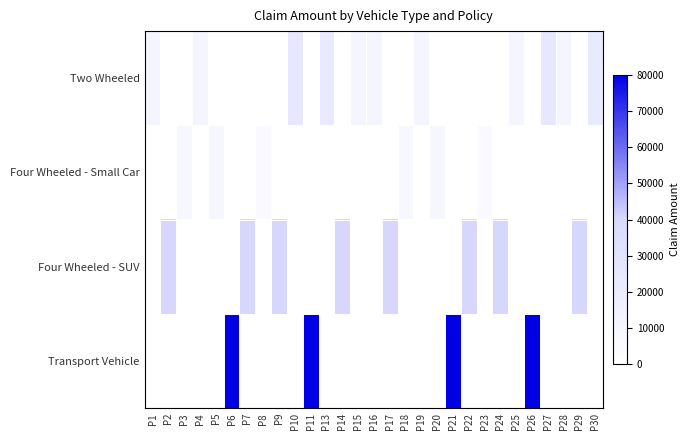

What is the highest value of the Two Wheeled series?

25000.0